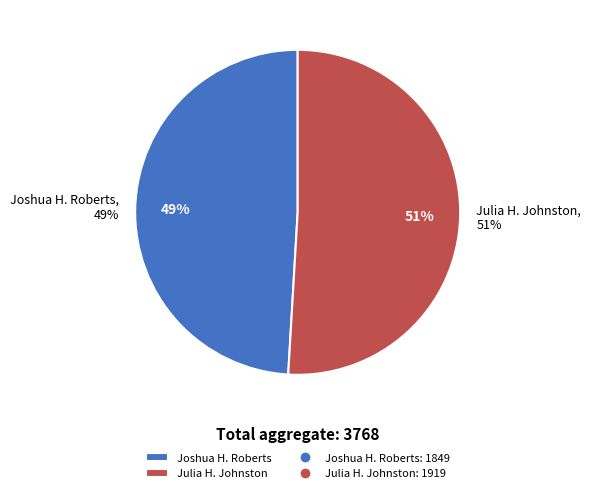

Which slice is the smallest?

Joshua H. Roberts